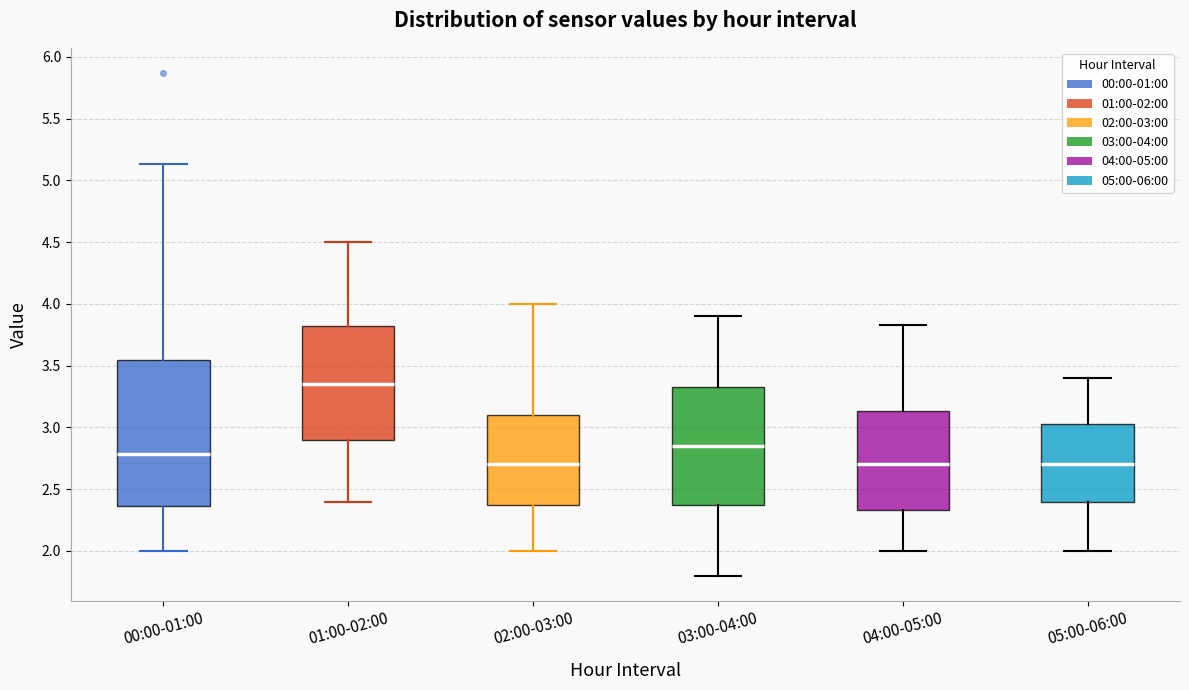

Reading left to right, transcribe this box plot: for each box, give where its median line is, the range the box spans, and where its two whiskers end, as read against the y-axis. The values are not printed on the chart, so give them approximately, as read against the axis.

00:00-01:00: median 2.80, box 2.35 to 3.55, whiskers 2.00 to 5.15
01:00-02:00: median 3.35, box 2.90 to 3.85, whiskers 2.40 to 4.50
02:00-03:00: median 2.70, box 2.40 to 3.10, whiskers 2.00 to 4.00
03:00-04:00: median 2.85, box 2.40 to 3.35, whiskers 1.80 to 3.90
04:00-05:00: median 2.70, box 2.35 to 3.15, whiskers 2.00 to 3.85
05:00-06:00: median 2.70, box 2.40 to 3.05, whiskers 2.00 to 3.40